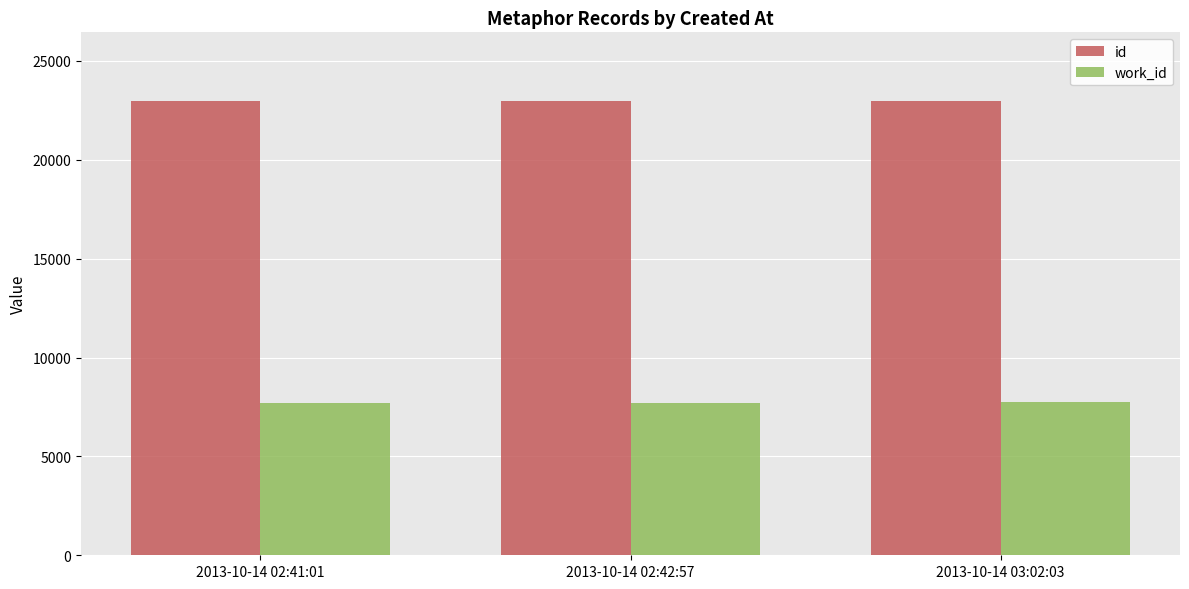

What is the spread (max minus min) of values at 2013-10-14 03:02:03?

15266